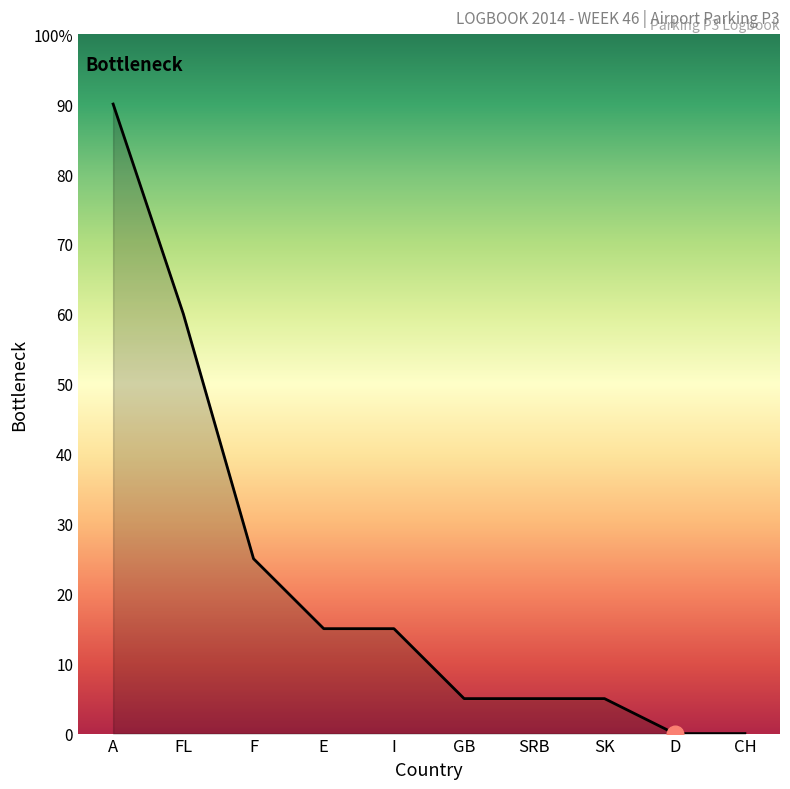

Rank the categories by value from highest to lowest.

A, FL, F, E, I, GB, SRB, SK, D, CH